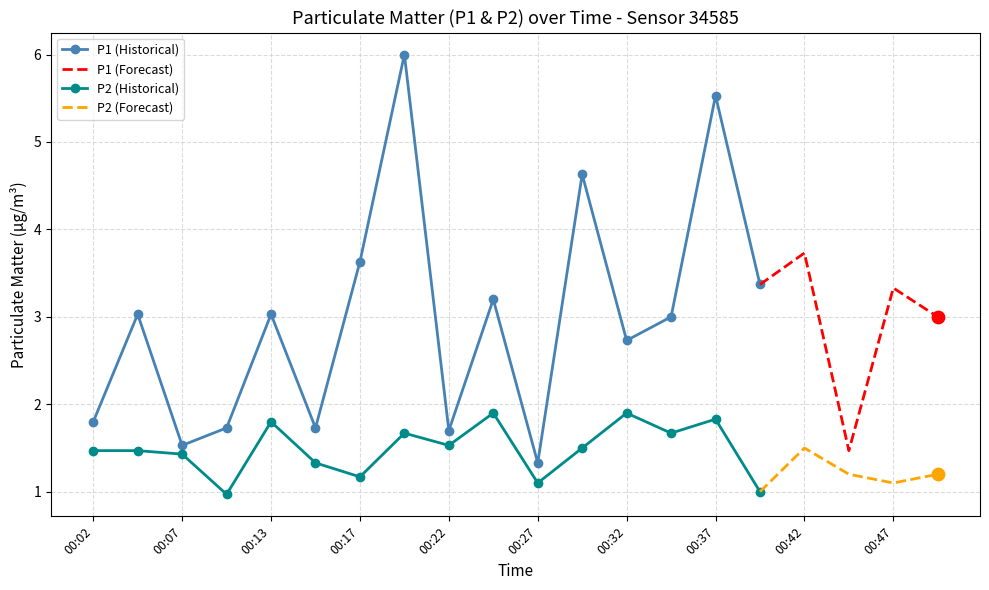

Is the value of P1 at 00:47 greater than the value of P2 at 00:39?

Yes